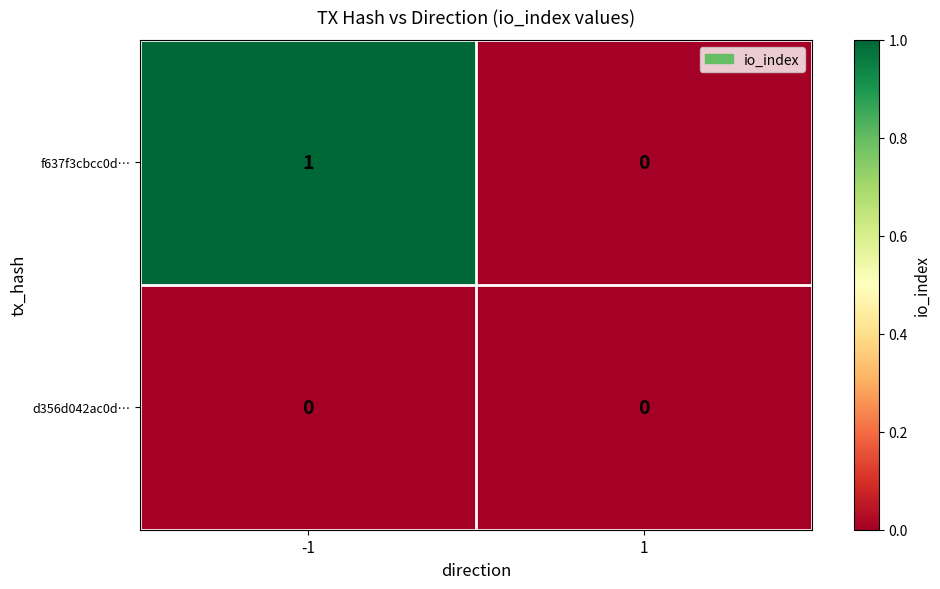

What is the spread (max minus min) of values at -1?

1